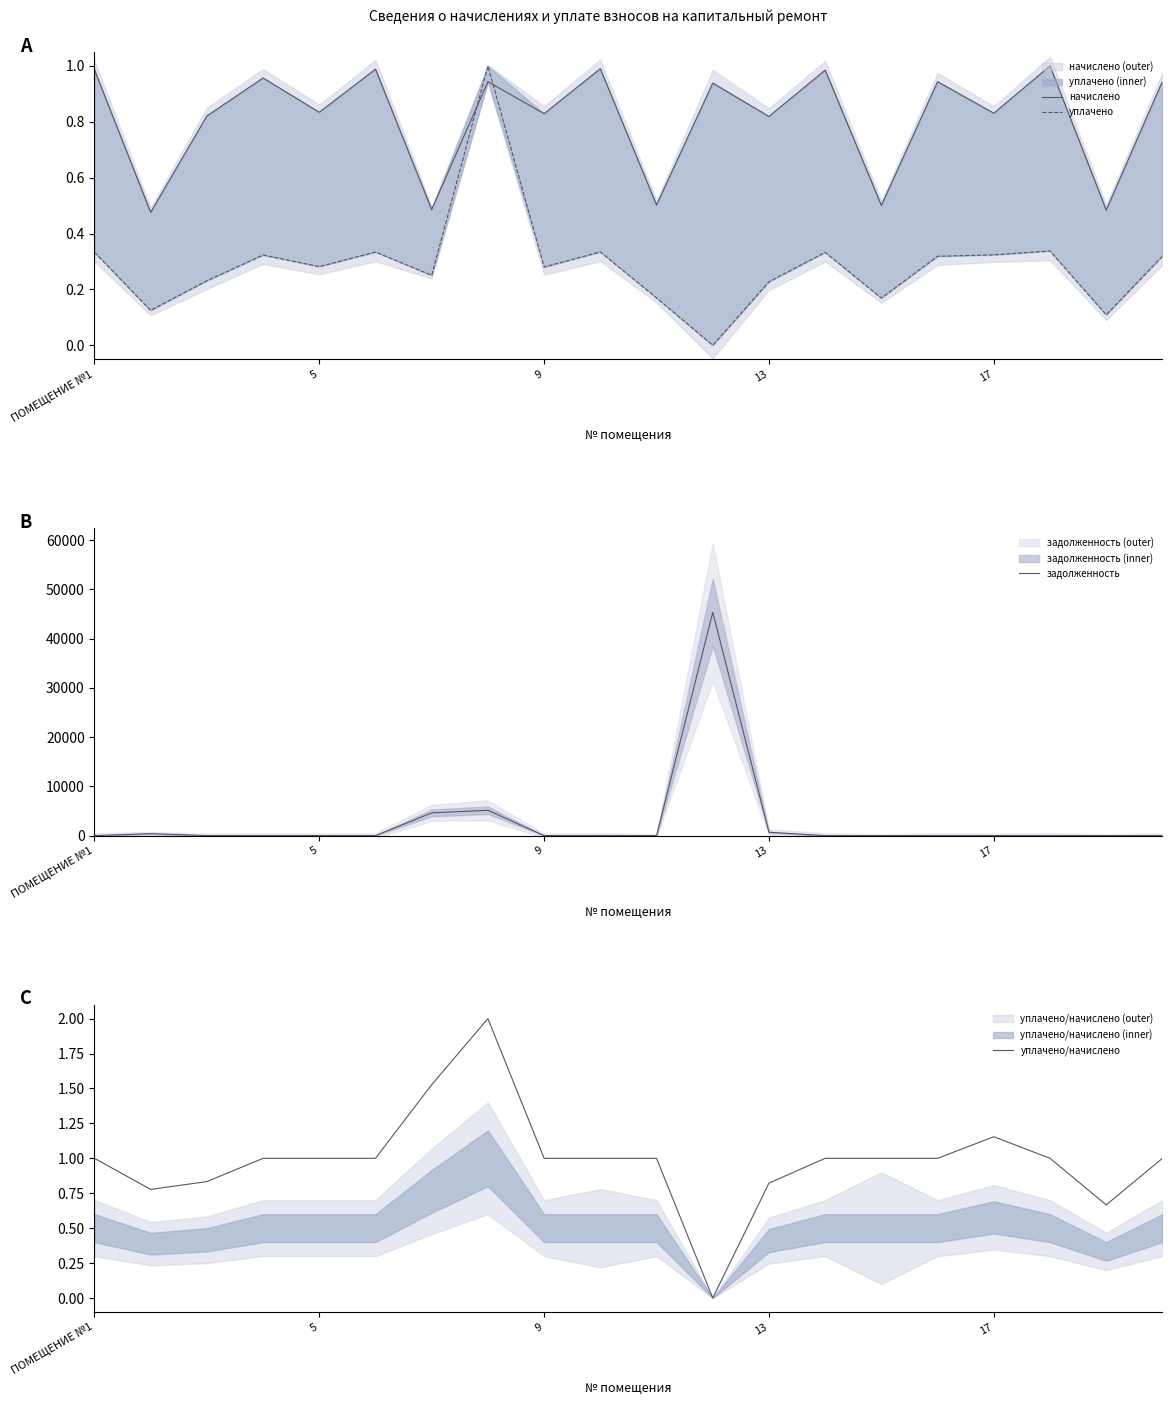

What is the highest value of the задолженность series?

45355.9